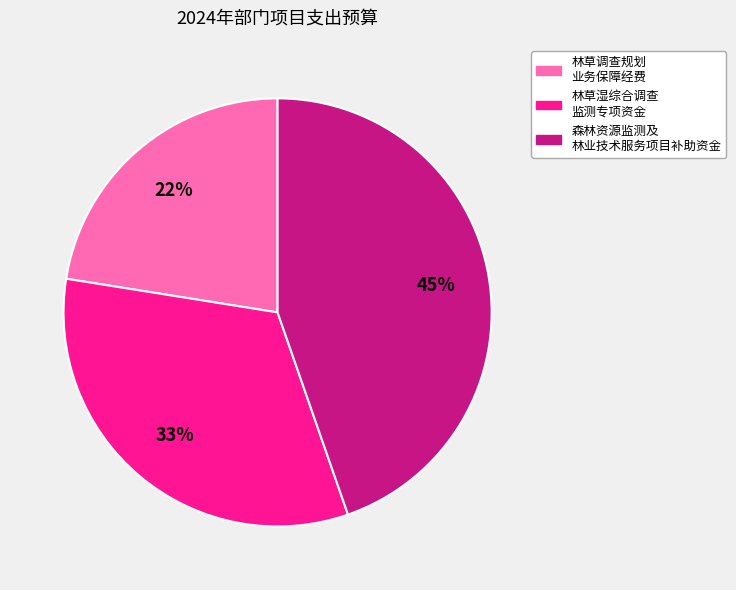

To the nearest percent, what is the average slice percentage?

33%